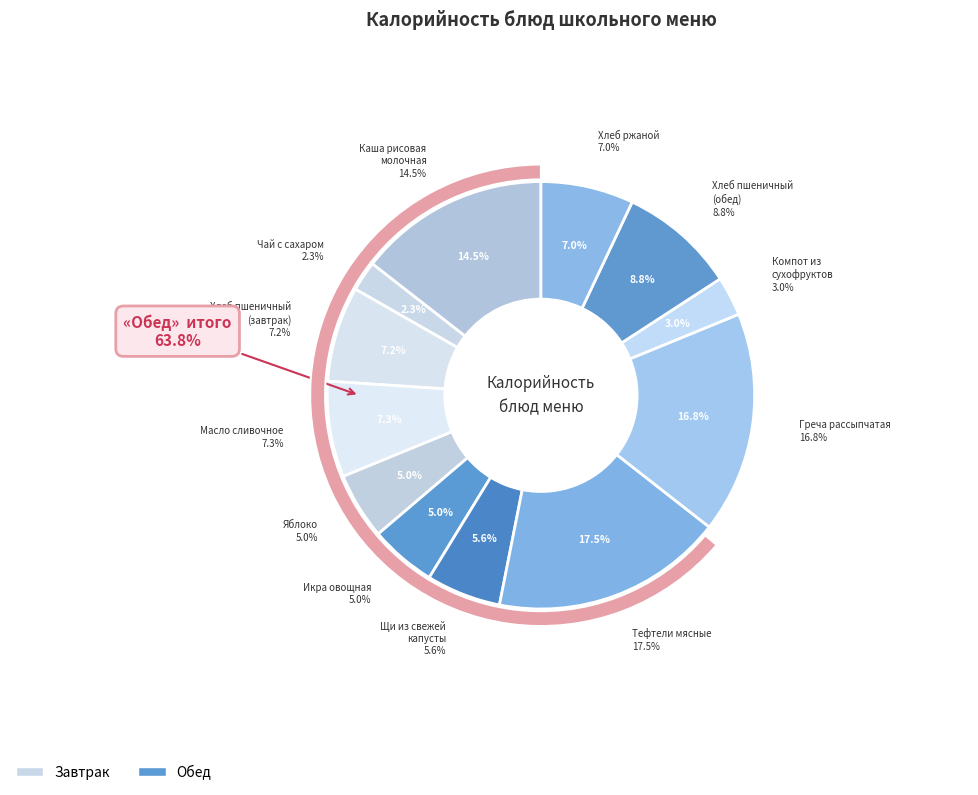

What percentage do Греча рассыпчатая and Масло сливочное together represent?

24.0%